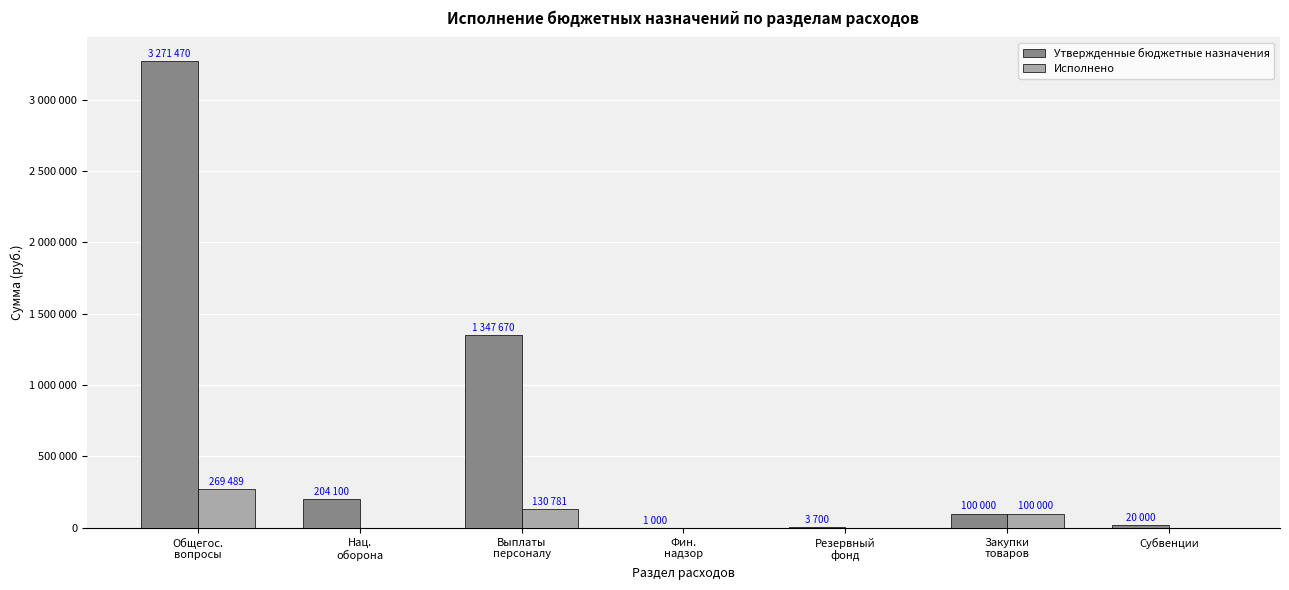

Reading right to left, what are all the values shown in this chart?

Утвержденные бюджетные назначения: 20000.0	100000.0	3700.0	1000.0	1347670.0	204100.0	3271470.0
Исполнено: 0.0	100000.0	0.0	0.0	130781.6	0.0	269489.6